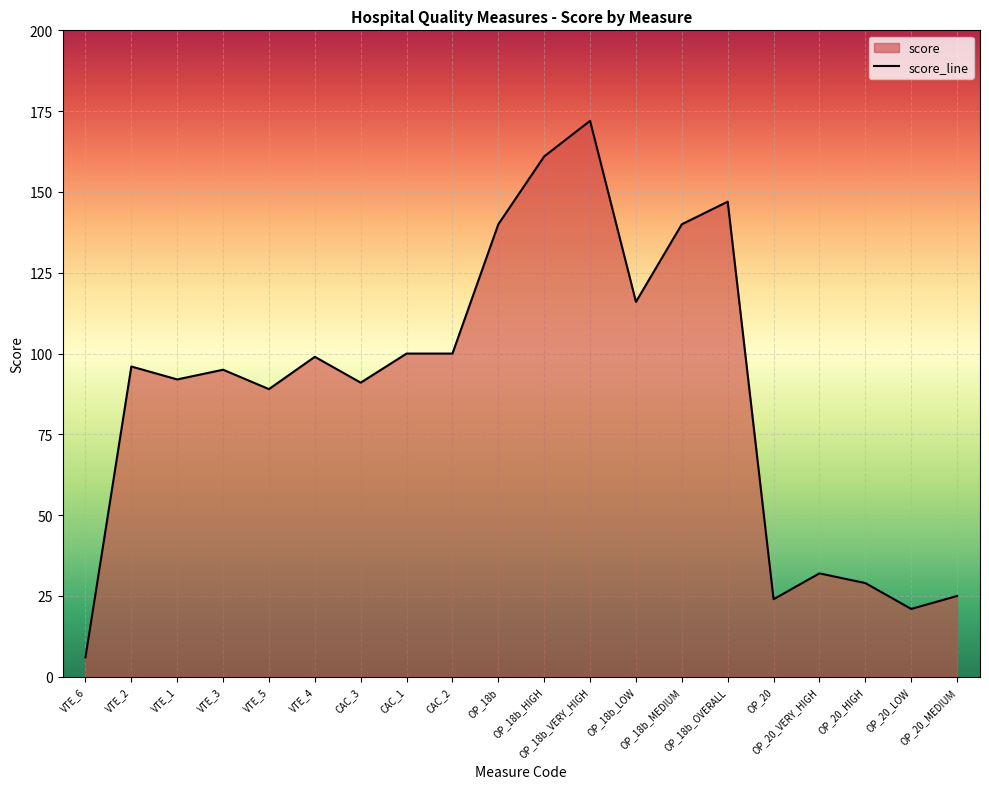

What is the difference between the maximum and minimum values?

166